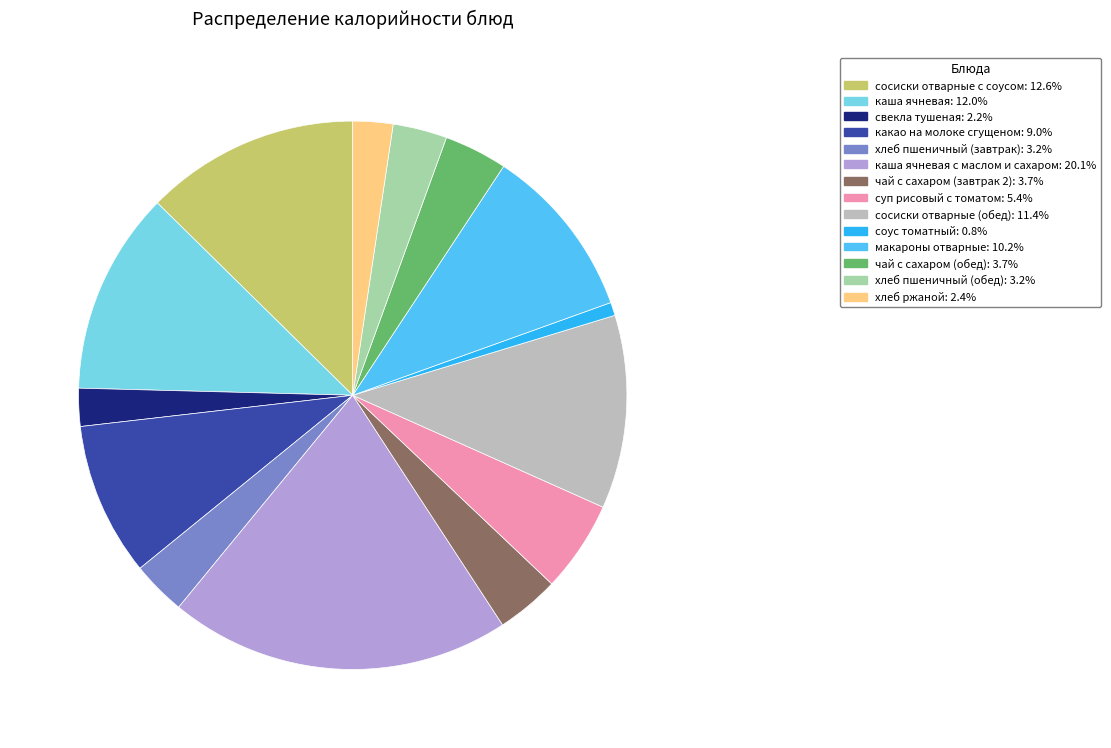

Is there a majority slice in this chart?

No